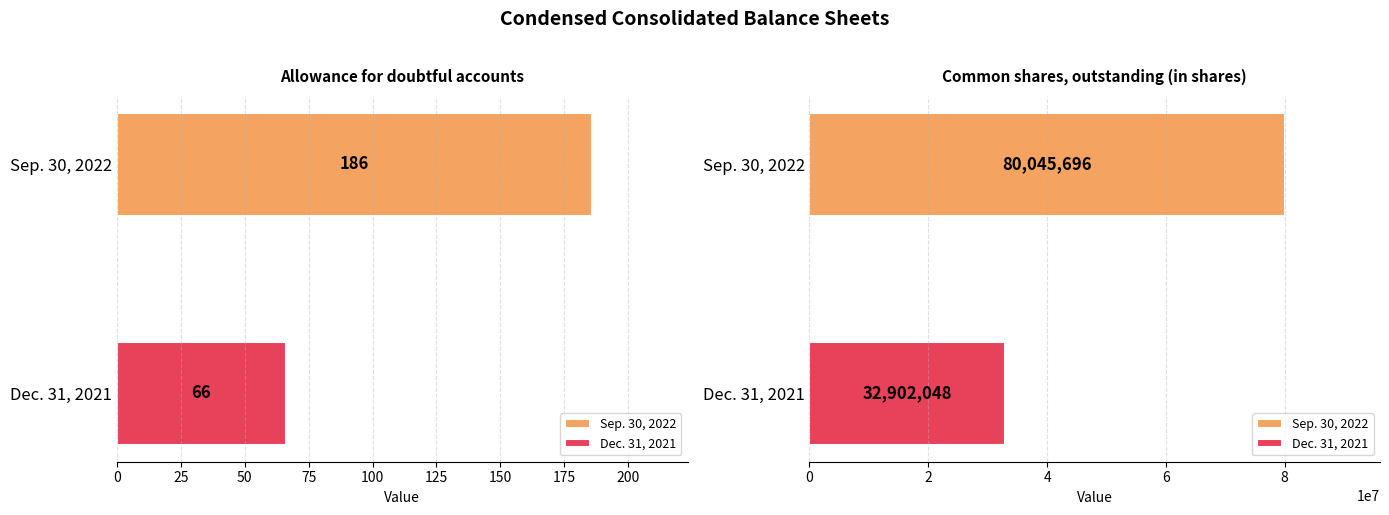

Reading left to right, transcribe all the data shown in this chart.

Sep. 30, 2022: 186	80045696
Dec. 31, 2021: 66	32902048